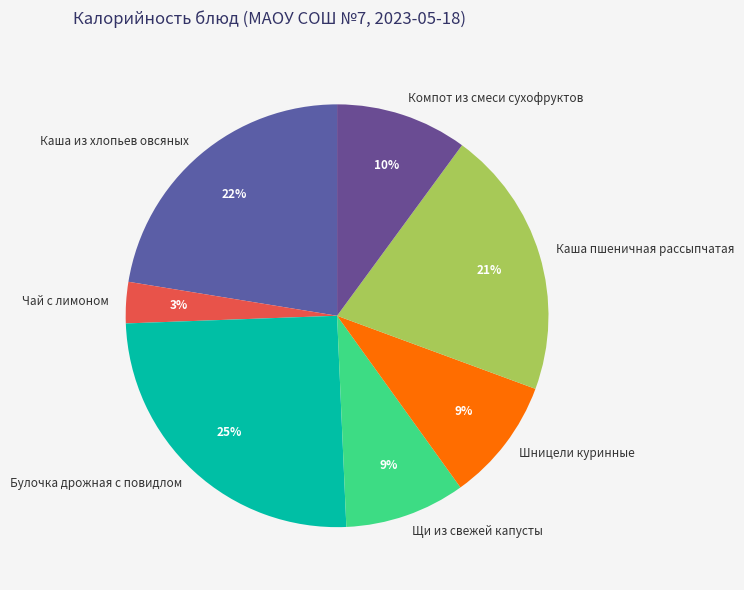

To the nearest percent, what percentage of the pie is Чай с лимоном?

3%